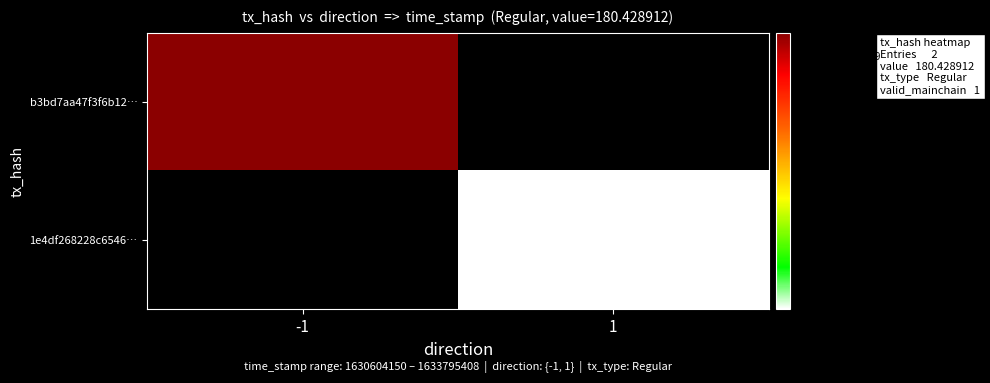

At which label does 1e4df268228c6546… reach its minimum?

-1